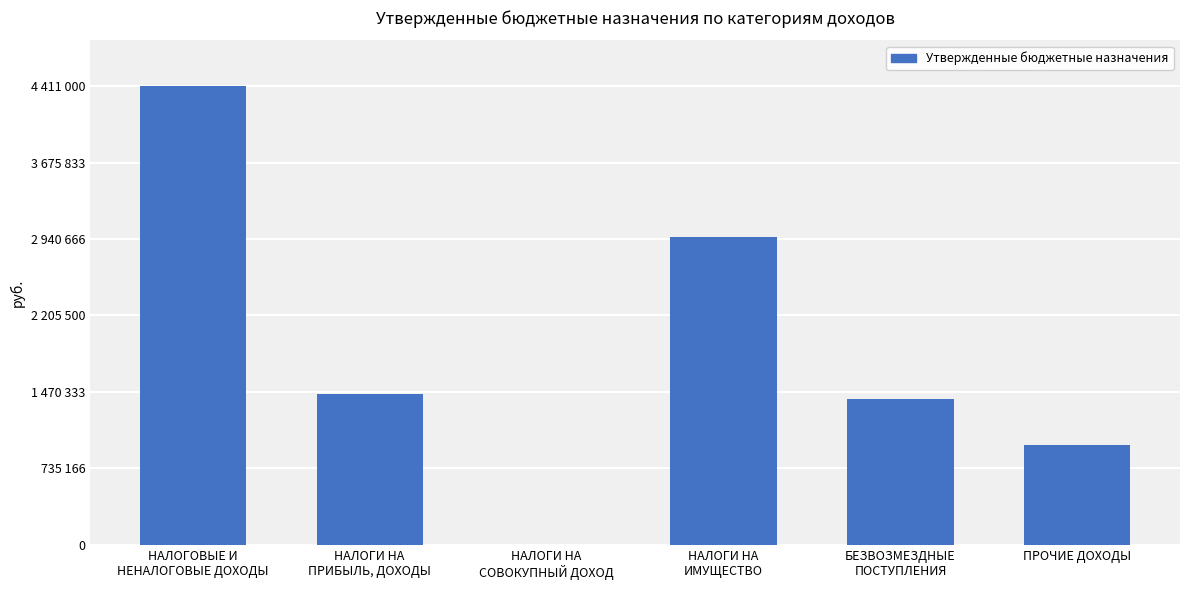

How many data points does each series have?

6